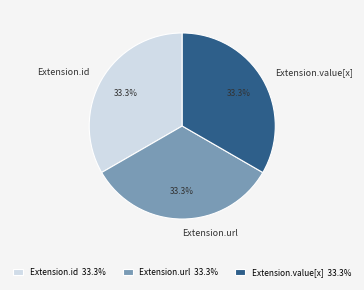

Combined, do Extension.url and Extension.value[x] account for over 50%?

Yes